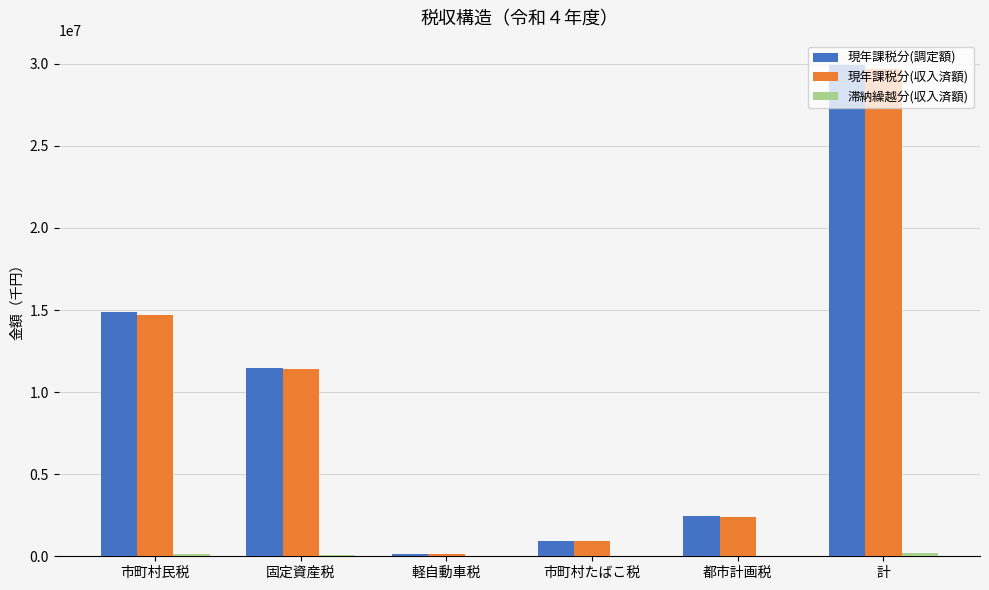

Which series changed the most between 固定資産税 and 都市計画税?

現年課税分(調定額)